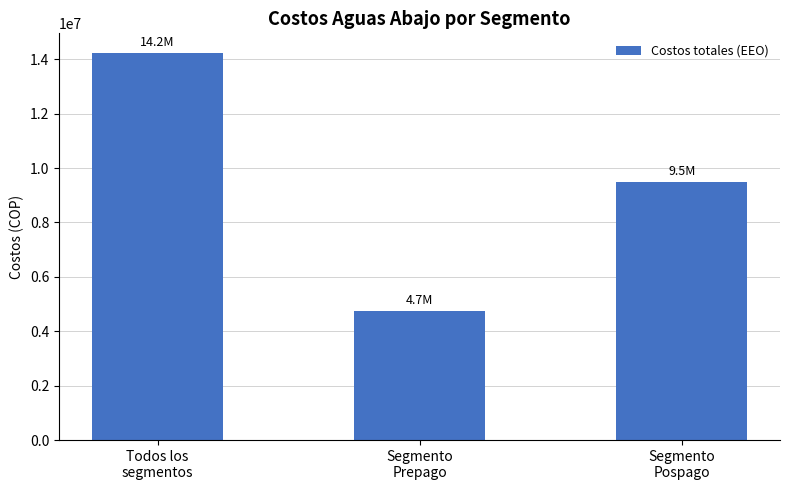

Is it true that the value at Segmento
Prepago is 4746666.7?

True